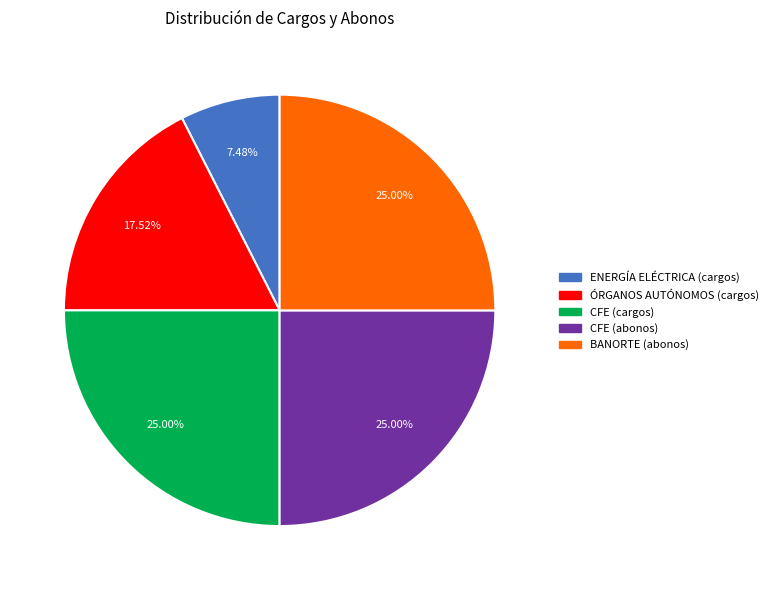

Combined, do ÓRGANOS AUTÓNOMOS (cargos) and ENERGÍA ELÉCTRICA (cargos) account for over 50%?

No